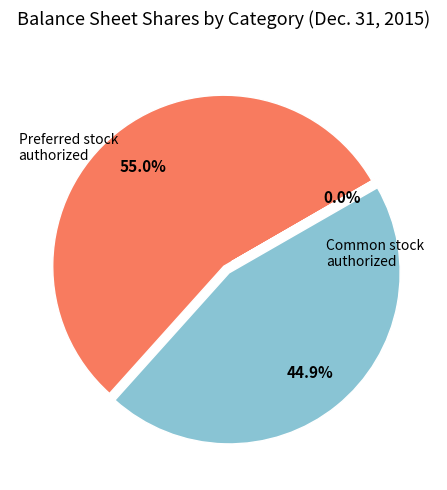

Is there a majority slice in this chart?

Yes